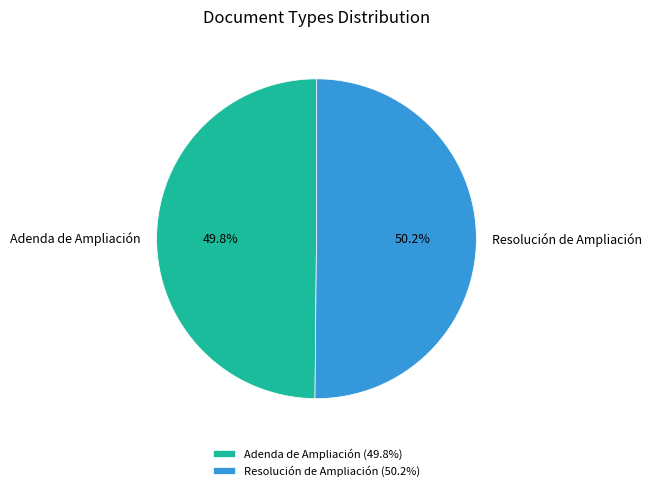

Is the sum of Adenda de Ampliación and Resolución de Ampliación greater than half?

Yes